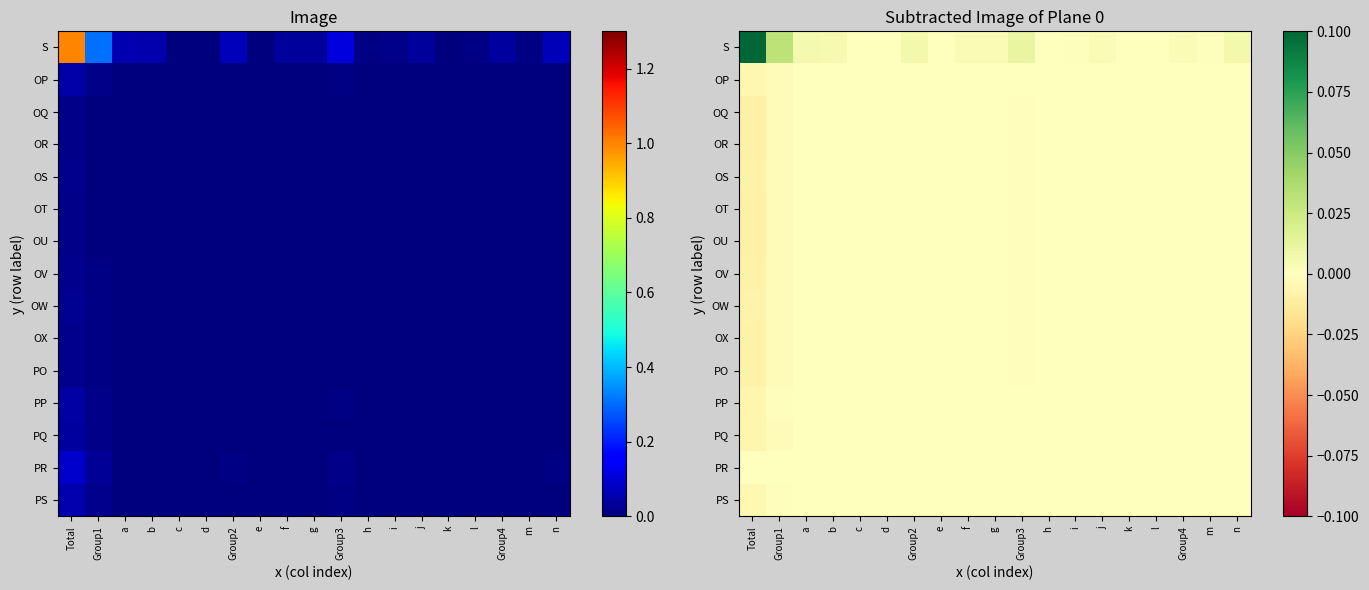

List the labels in order of PR value, smallest first.

Total, a, b, f, d, m, c, h, e, Group2, k, i, g, j, l, Group1, Group4, Group3, n